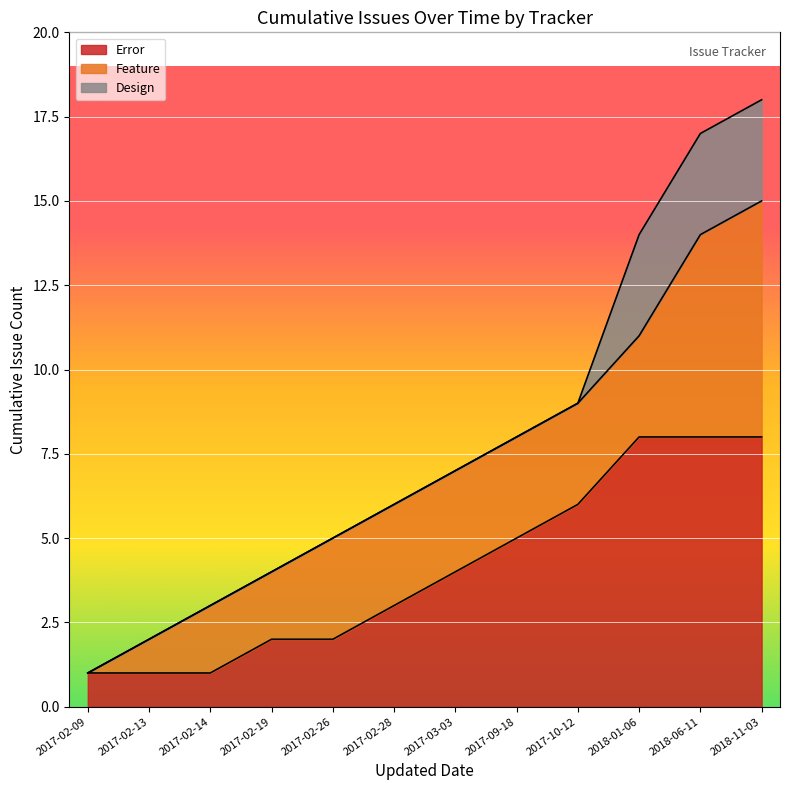

What is the total value across all series at 2017-02-28?

6